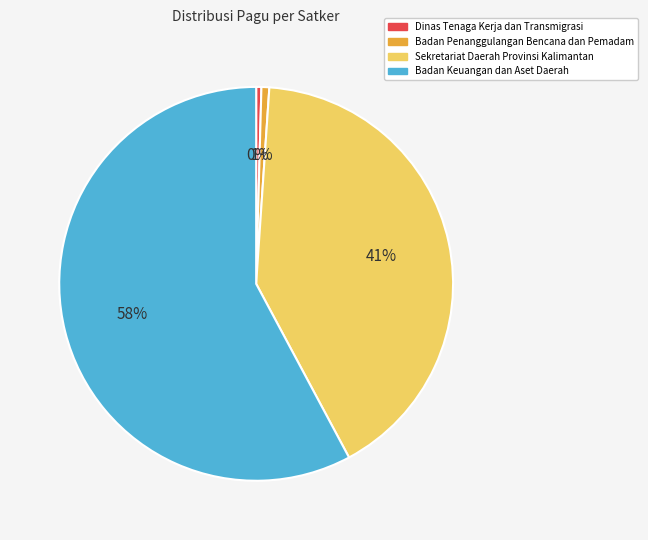

Between Badan Penanggulangan Bencana dan Pemadam and Sekretariat Daerah Provinsi Kalimantan, which is larger?

Sekretariat Daerah Provinsi Kalimantan